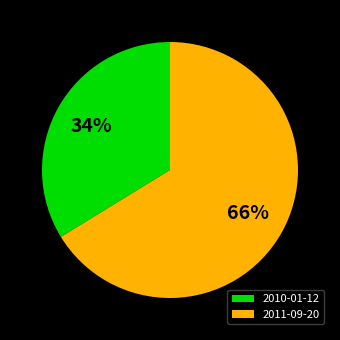

Rank the categories by value from lowest to highest.

2010-01-12, 2011-09-20